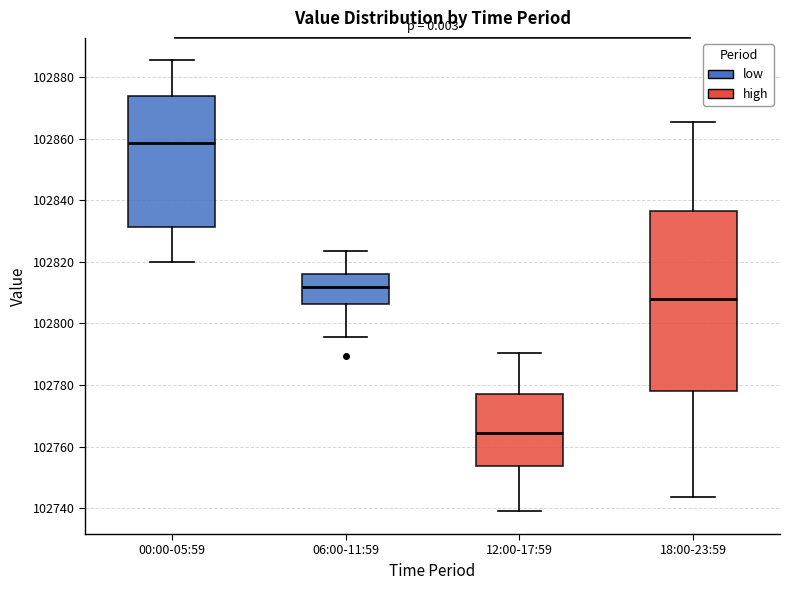

Which box is the tallest, from its lower edge to its upper edge?

18:00-23:59